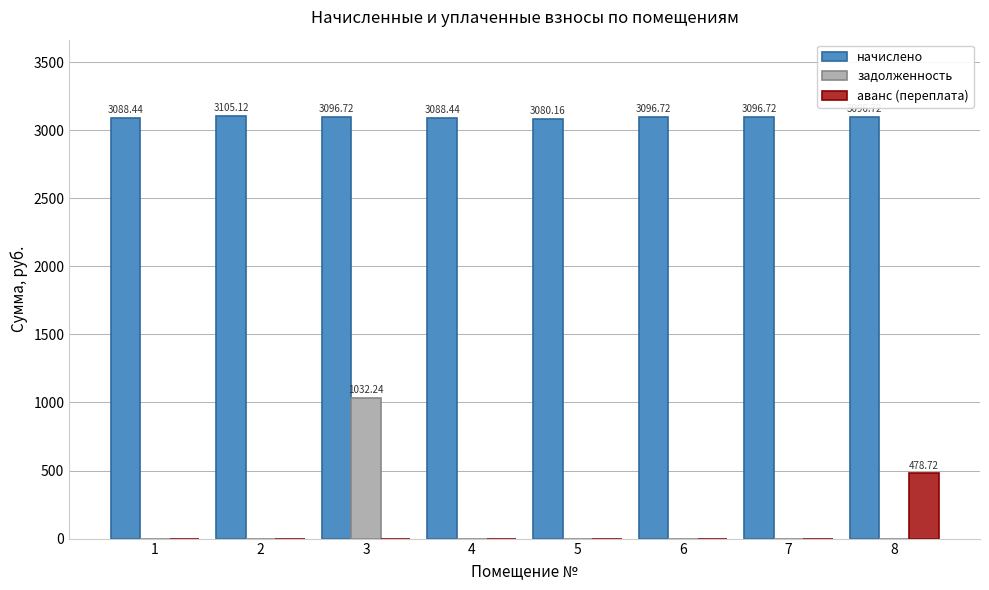

What is the total value across all series at 6?

3096.7